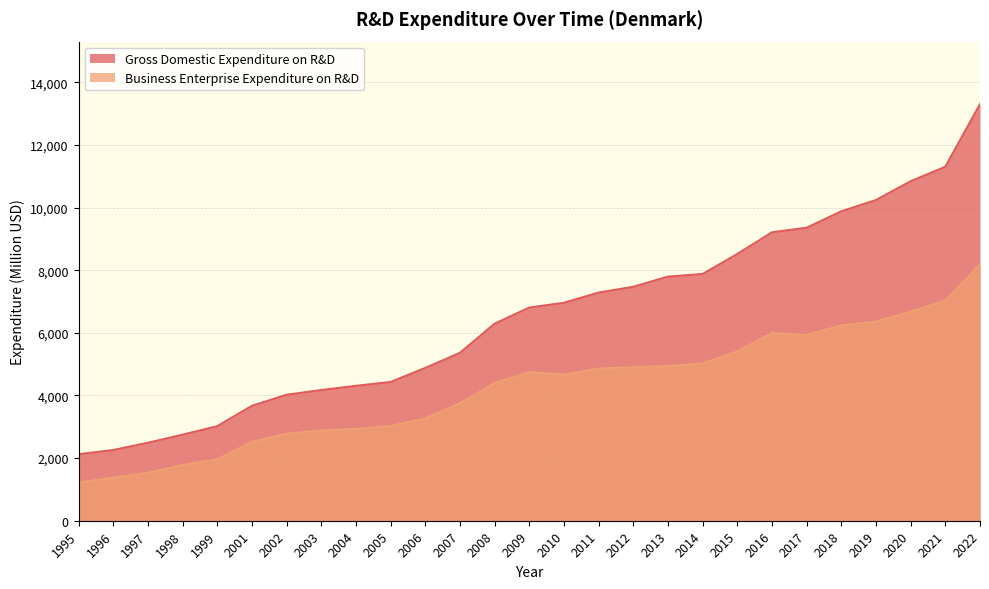

Is it true that Business Enterprise Expenditure on R&D equals 5405.2 at 2015?

True